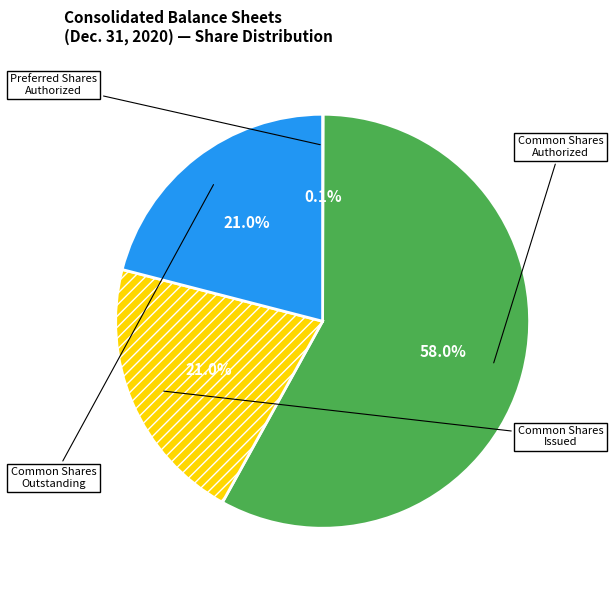

Is there any slice that represents more than half of the pie?

Yes